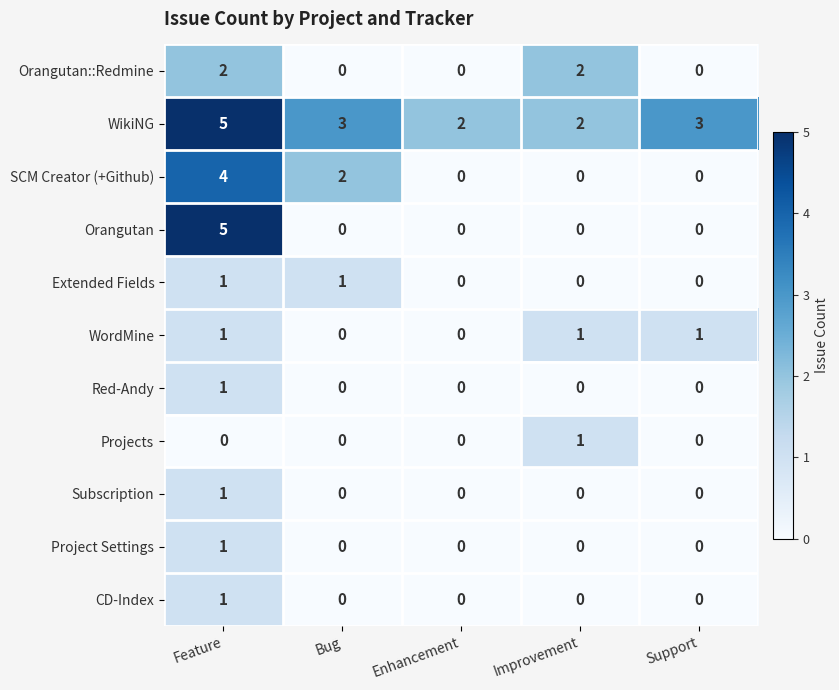

Count the Extended Fields values in the range 0 to 1.

5